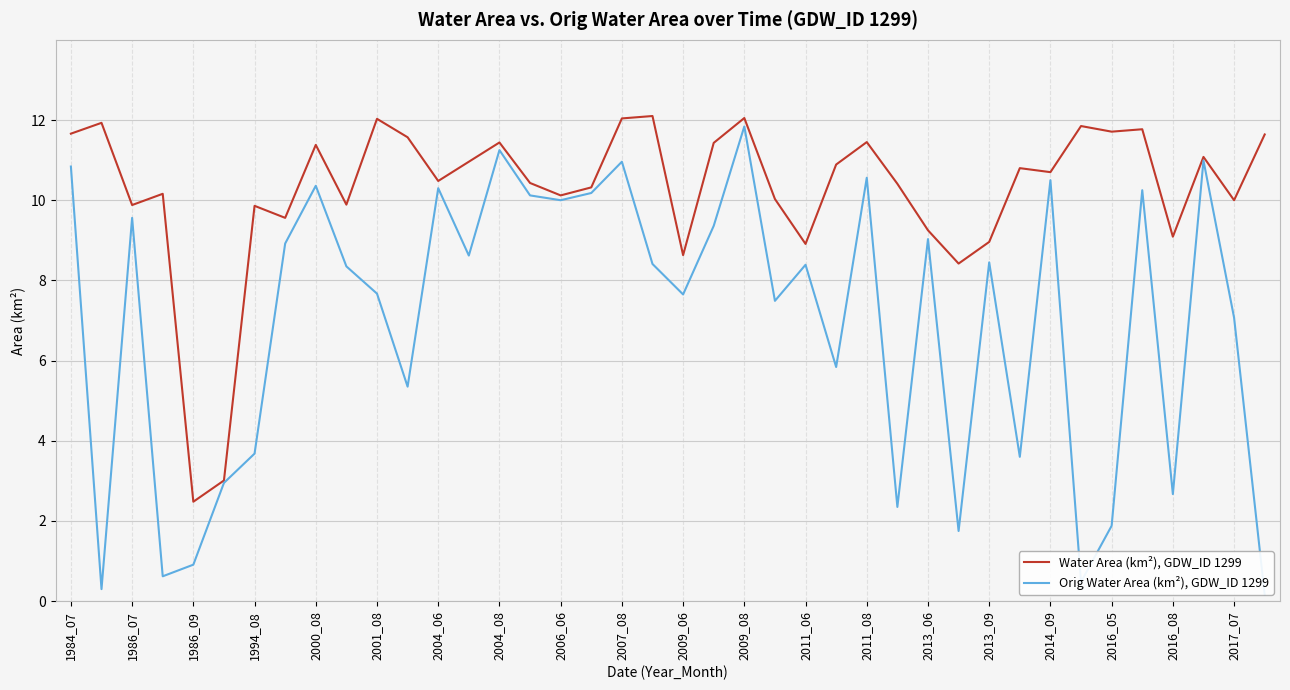

The value of Water Area (km²), GDW_ID 1299 at 2009_06 is 8.6. True or false?

True